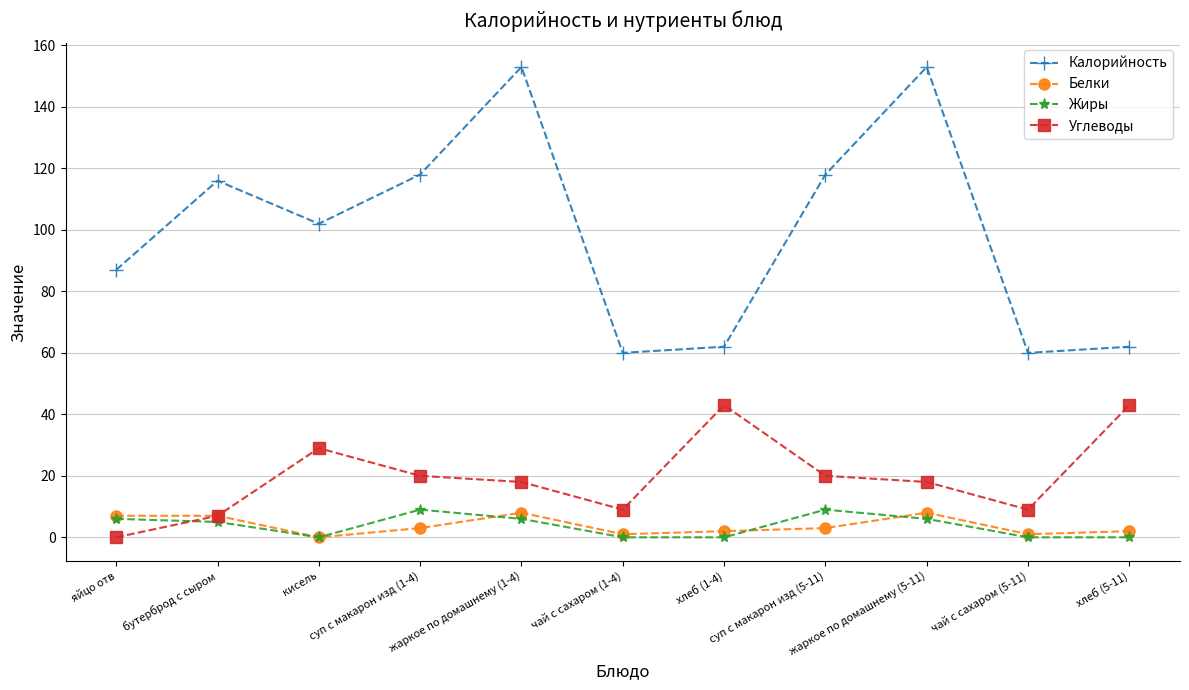

What is the greatest value displayed?

153